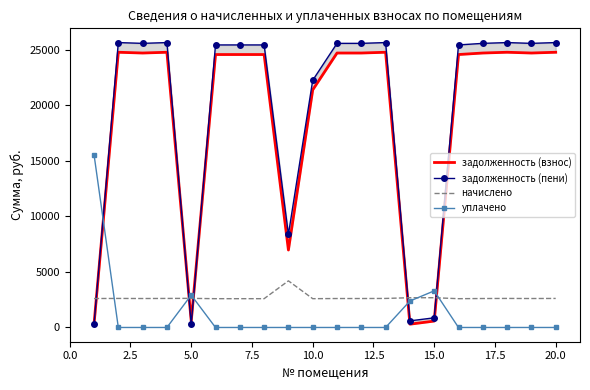

After their last crossing, which series has the higher values: начислено or уплачено?

начислено